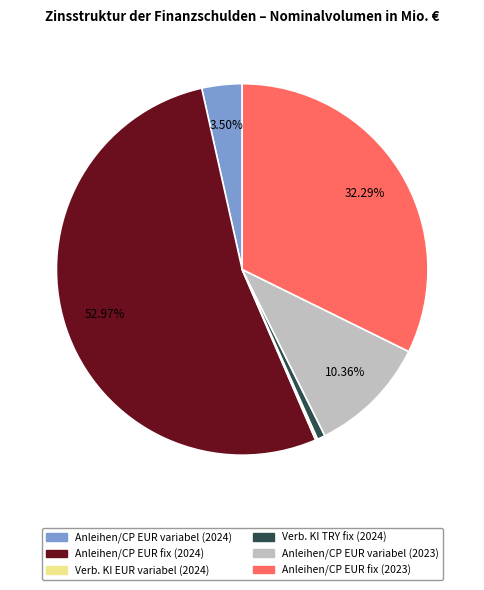

Combined, do Anleihen/CP EUR fix (2024) and Anleihen/CP EUR variabel (2023) account for over 50%?

Yes